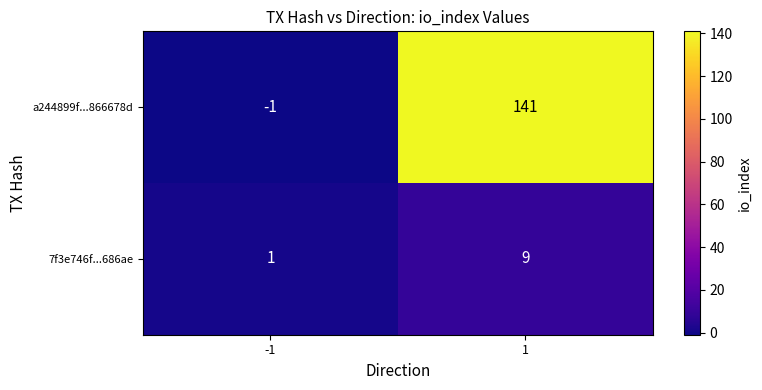

Reading right to left, what are all the values shown in this chart?

a244899f...866678d: 1=141	-1=-1
7f3e746f...686ae: 1=9	-1=1